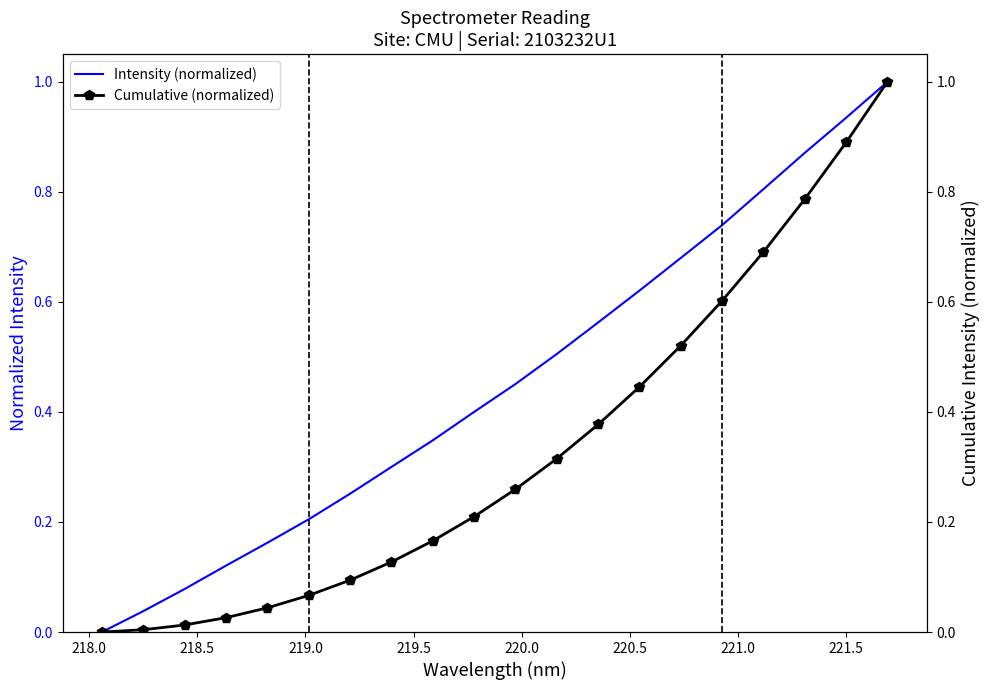

How many categories are shown in the chart?

20